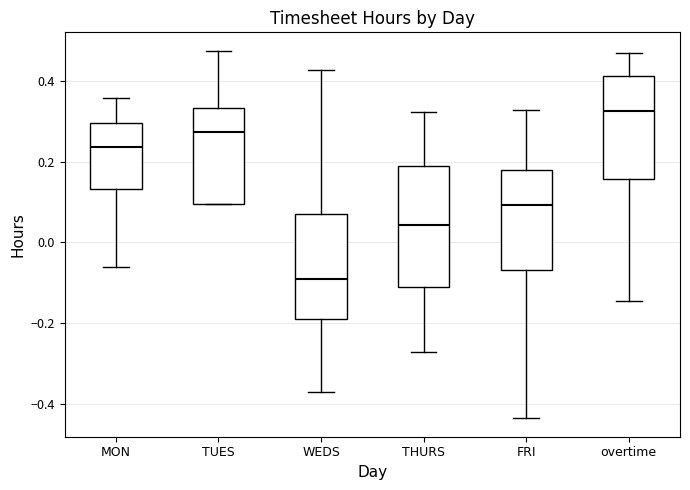

Reading left to right, read every box against the y-axis: the position of its median line, the range the box covers, and the ends of its whiskers. The values are not printed on the chart, so give them approximately, as read against the axis.

MON: median 0.24, box 0.14 to 0.30, whiskers -0.06 to 0.36
TUES: median 0.28, box 0.10 to 0.34, whiskers 0.10 to 0.48
WEDS: median -0.08, box -0.18 to 0.06, whiskers -0.38 to 0.42
THURS: median 0.04, box -0.12 to 0.18, whiskers -0.28 to 0.32
FRI: median 0.10, box -0.06 to 0.18, whiskers -0.44 to 0.32
overtime: median 0.32, box 0.16 to 0.42, whiskers -0.14 to 0.48